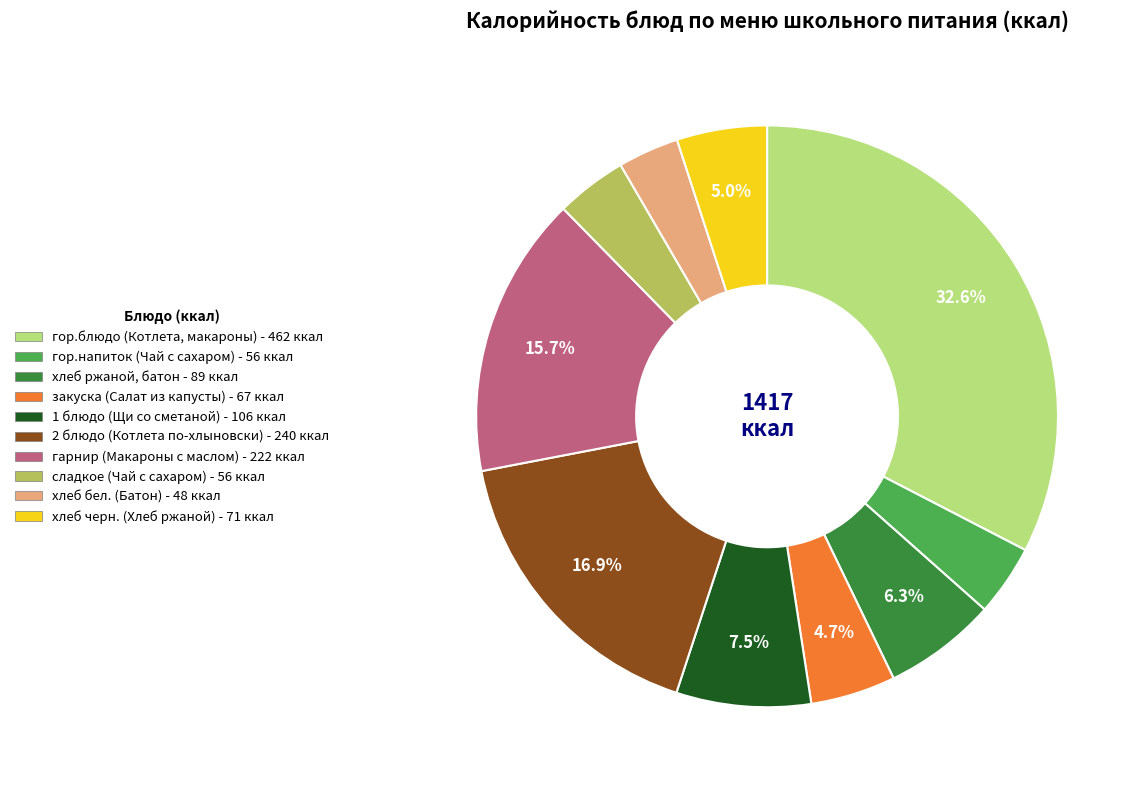

What percentage is the хлеб ржаной, батон slice, to the nearest percent?

6%